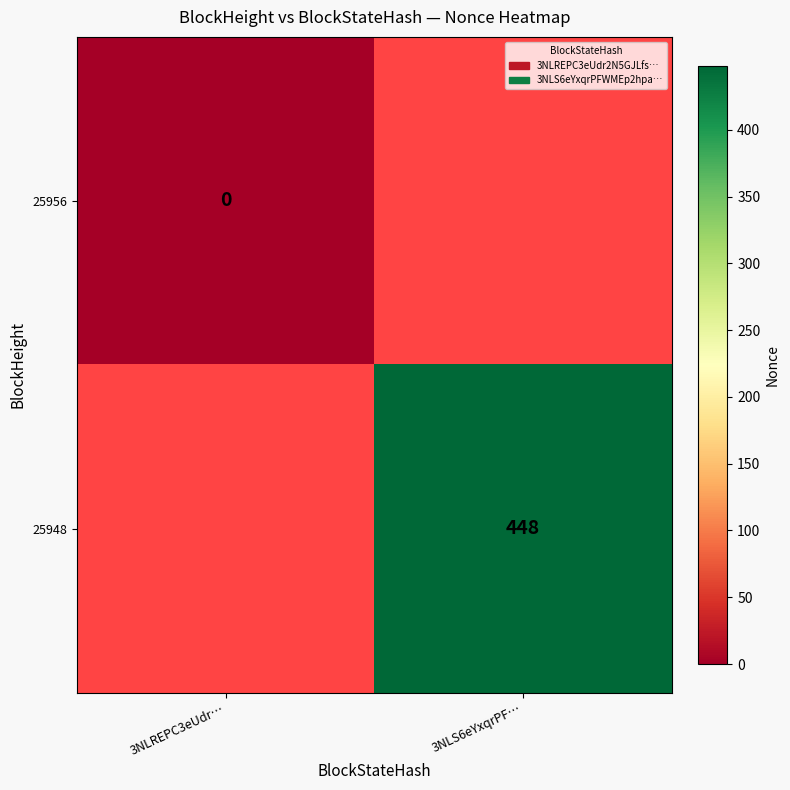

The value of 25948 at 3NLS6eYxqrPF… is 664. True or false?

False